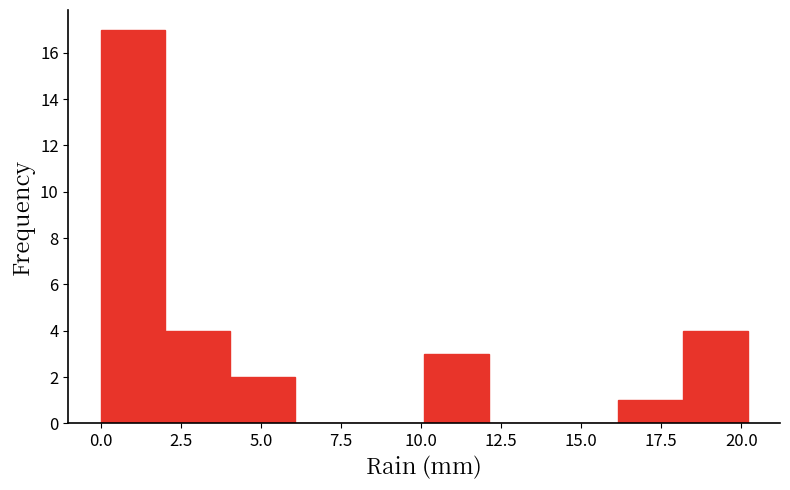

Over which range of the x-axis is the bar tallest?

0 to 2